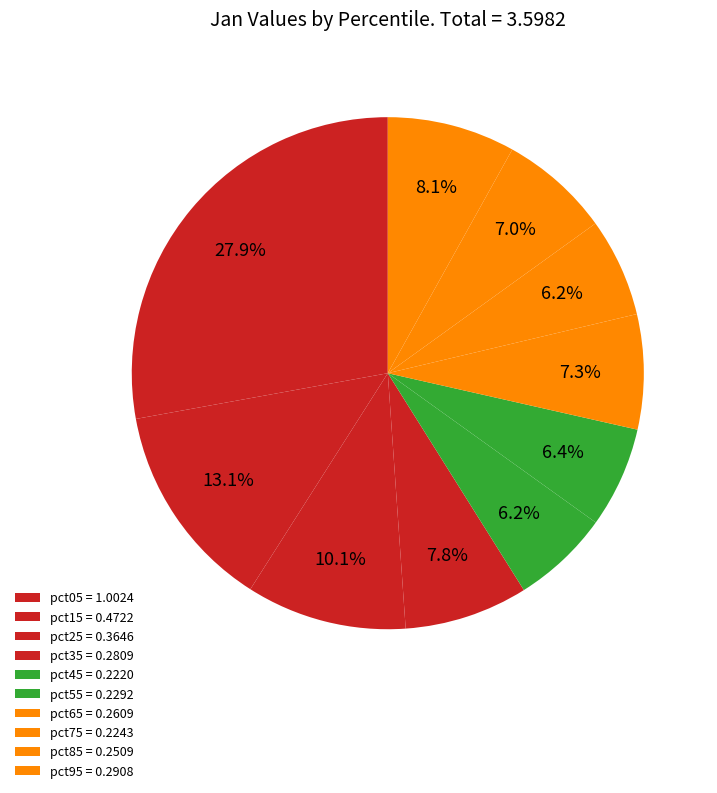

Which has a higher value, pct35 or pct65?

pct35